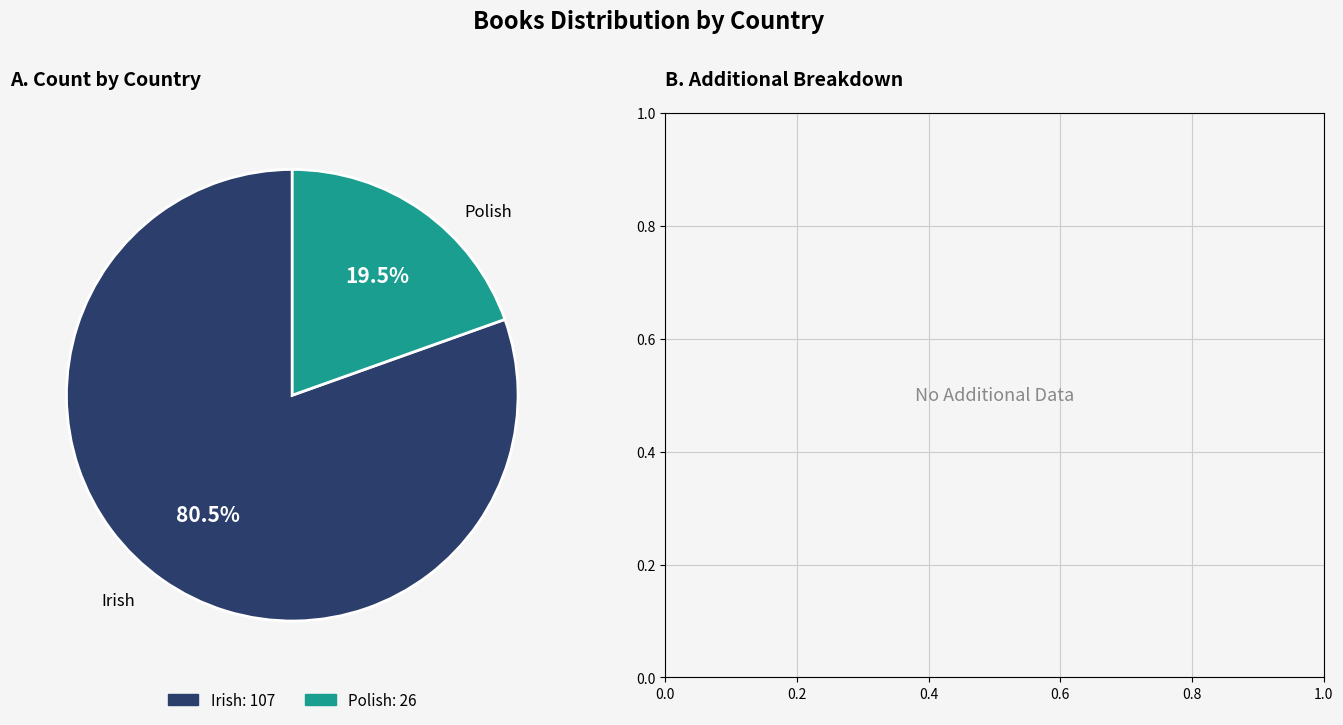

Does Polish represent more than half of the total?

No